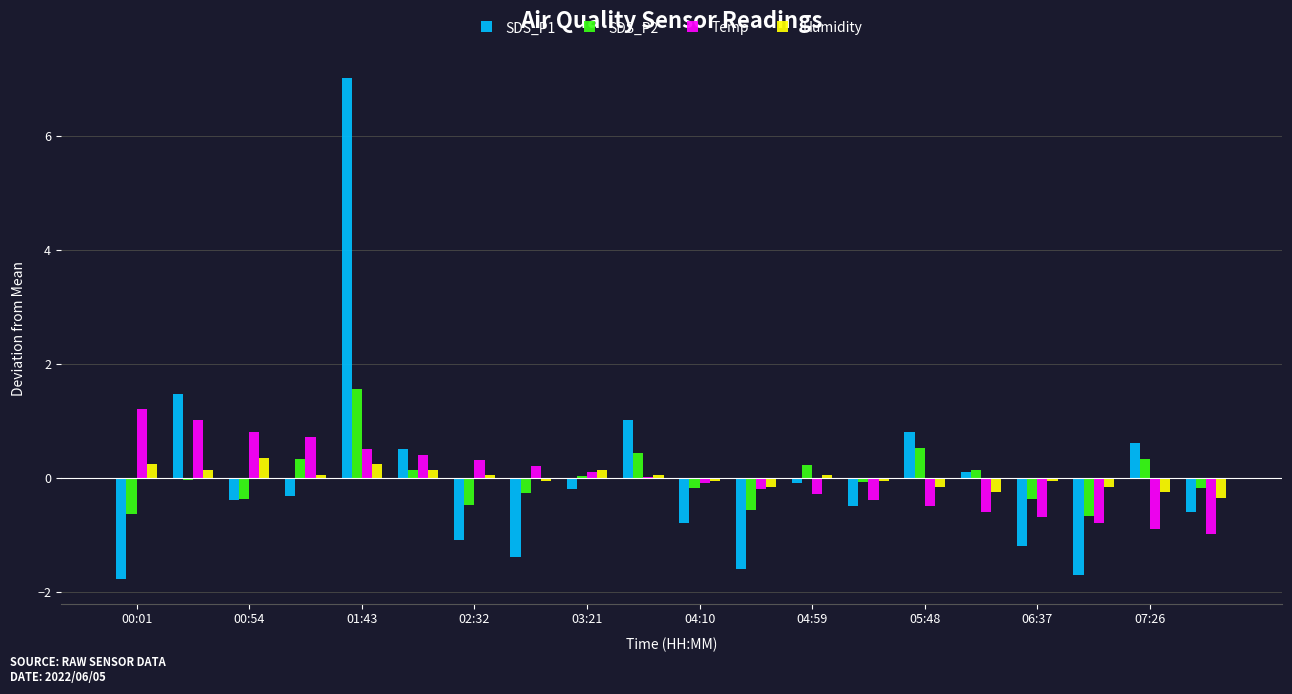

What is the highest value of the SDS_P1 series?

7.0